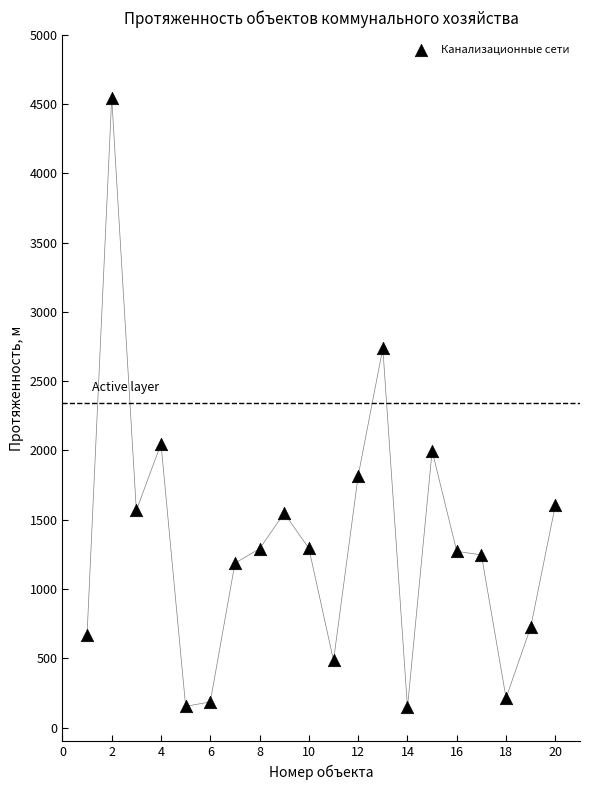

What is the range of Y values (max minus min)?

4401